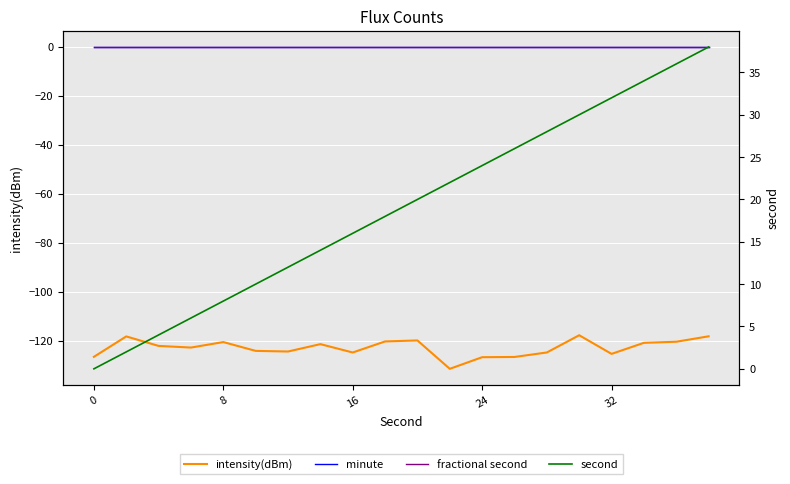

Is the value of second at 6 greater than the value of minute at 6?

Yes